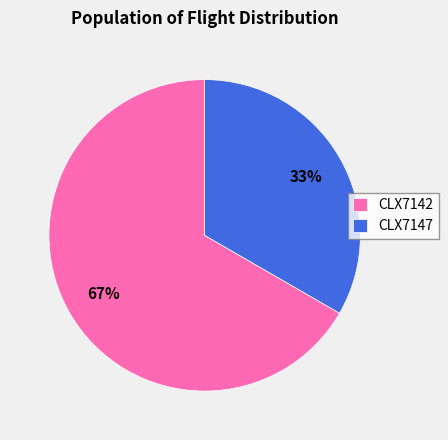

Is it true that CLX7142 is 67% of the pie?

True